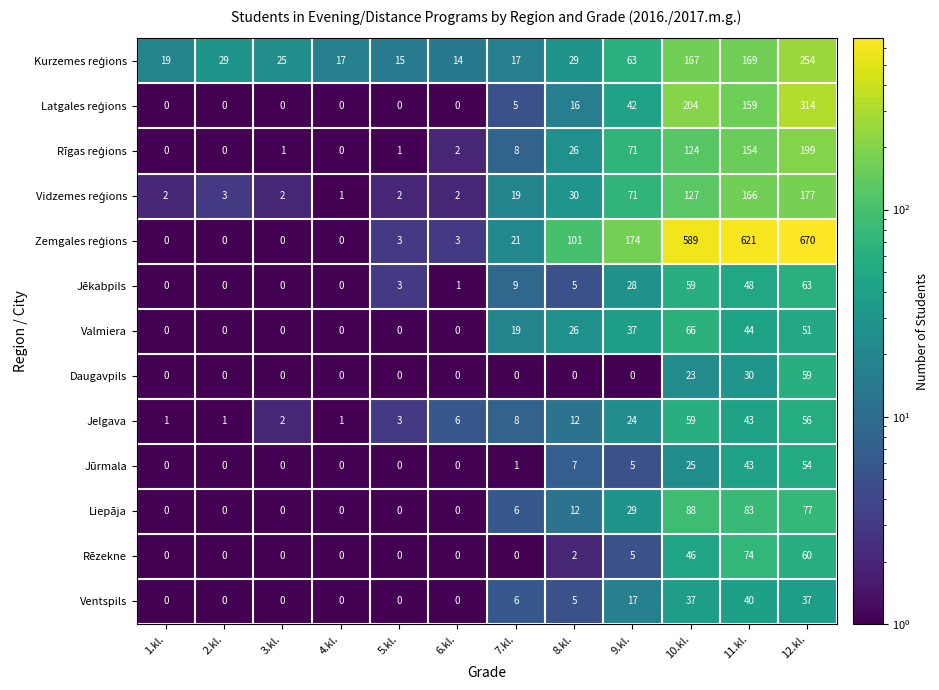

What is the spread (max minus min) of values at 7.kl.?

21